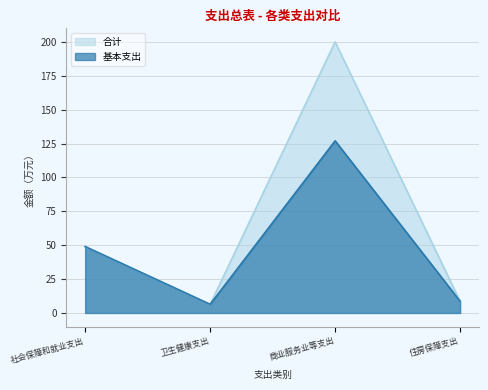

What is the maximum value for 合计?

200.0